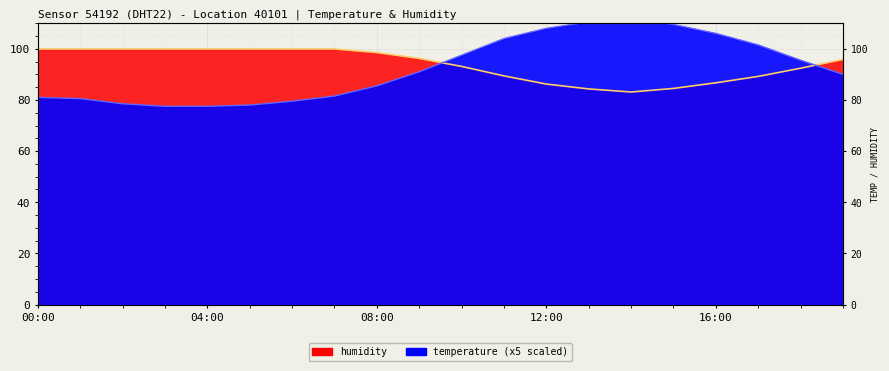

Where is the first local maximum for temperature?

14:00